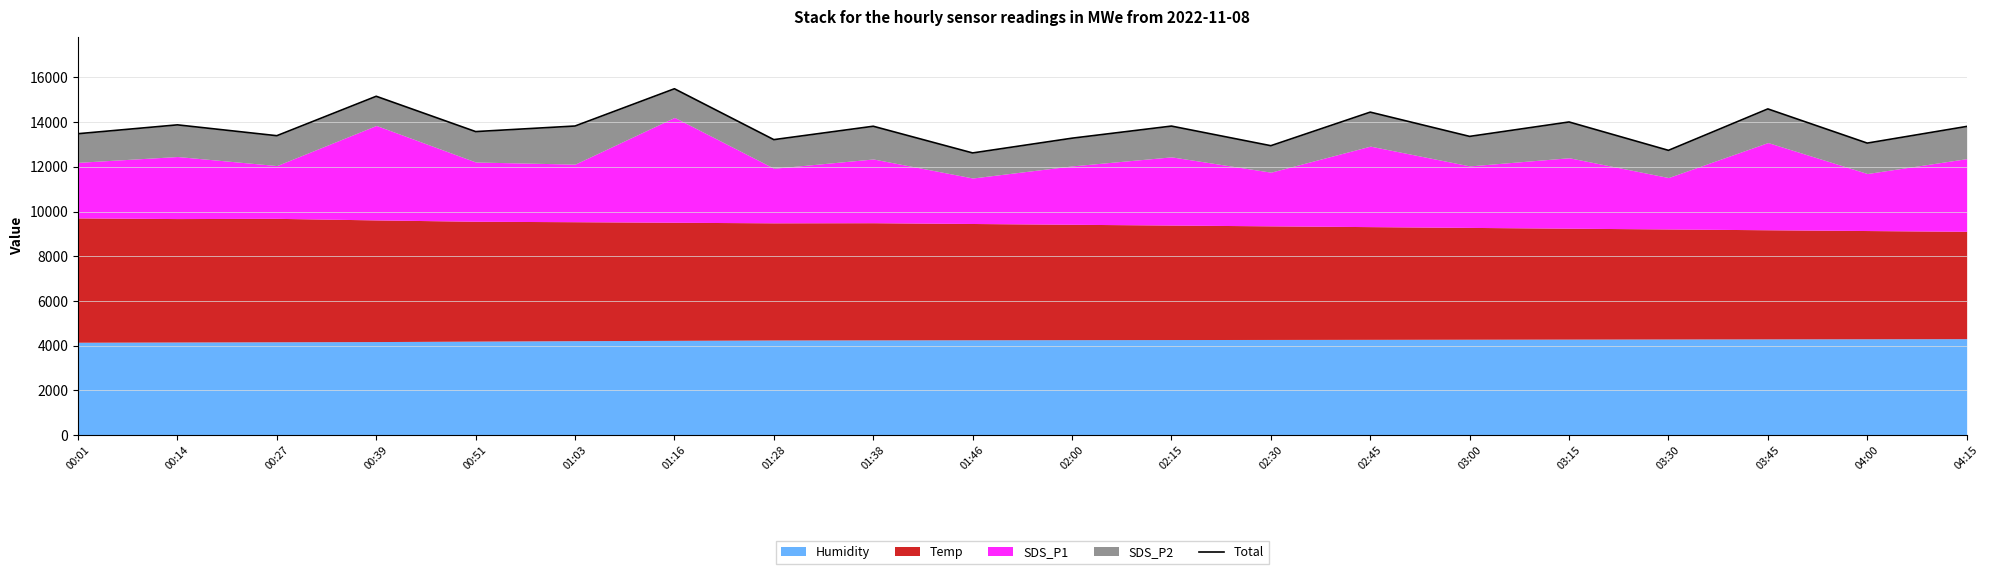

The chart shows a value of 2838 at 01:38. True or false?

False